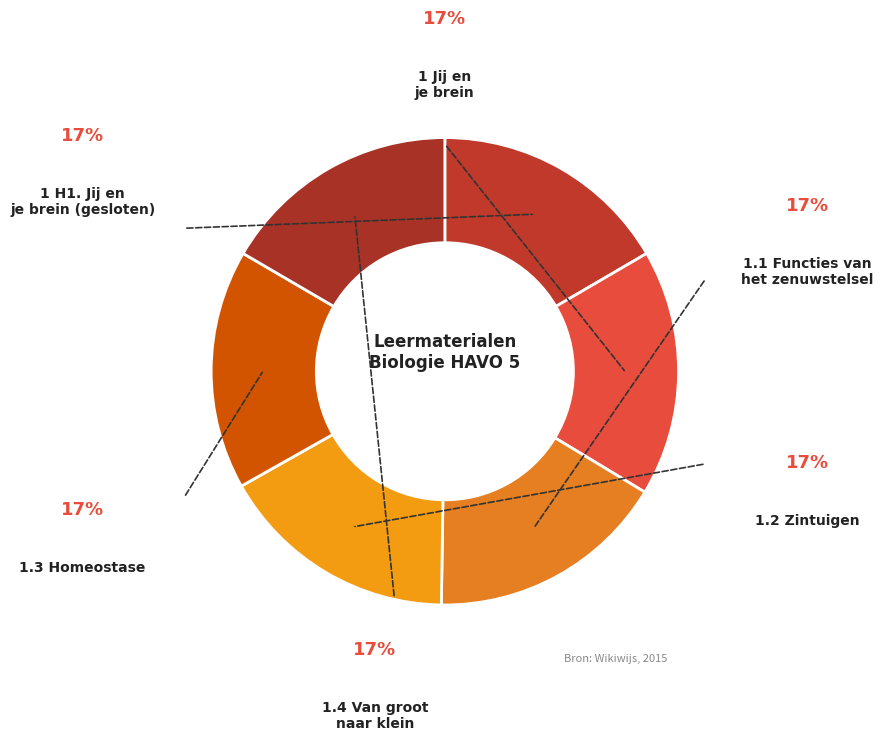

Count the number of slices in the pie.

6